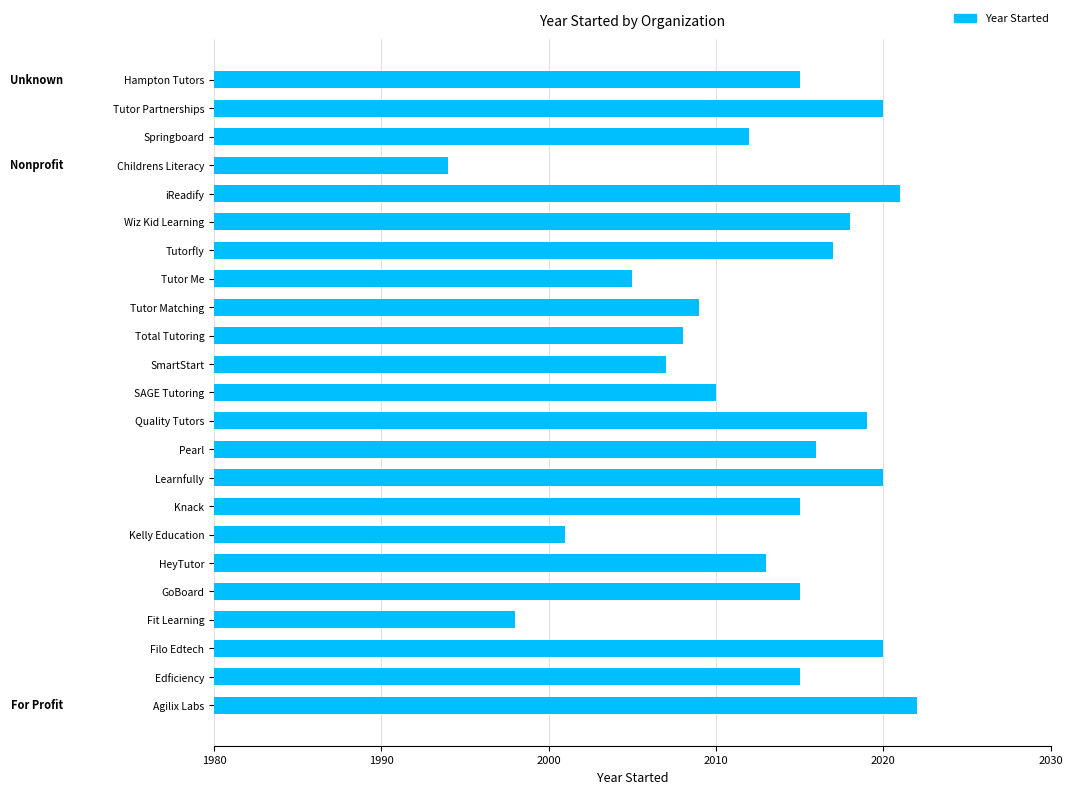

What is the difference between the values at Learnfully and Springboard?

8